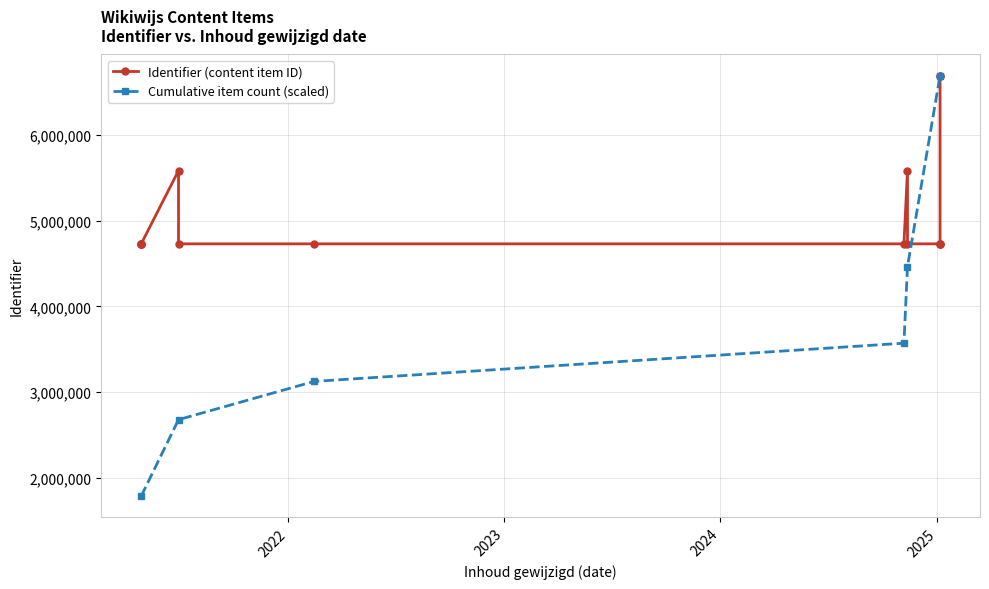

True or false: the data has more than 2 interior local peaks.

True